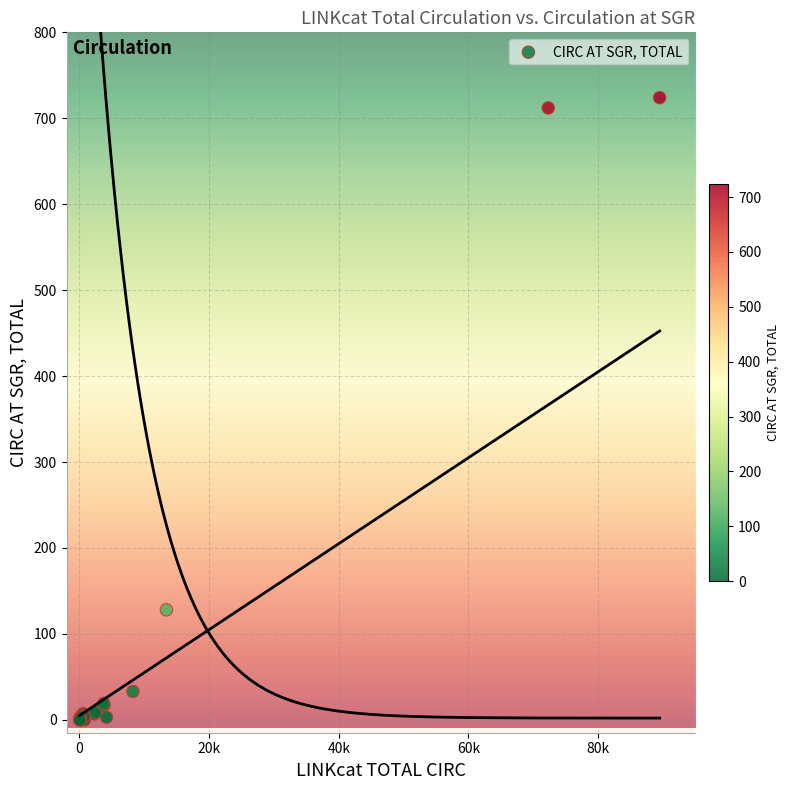

What Y value in the scatter plot is closest to 362?

128